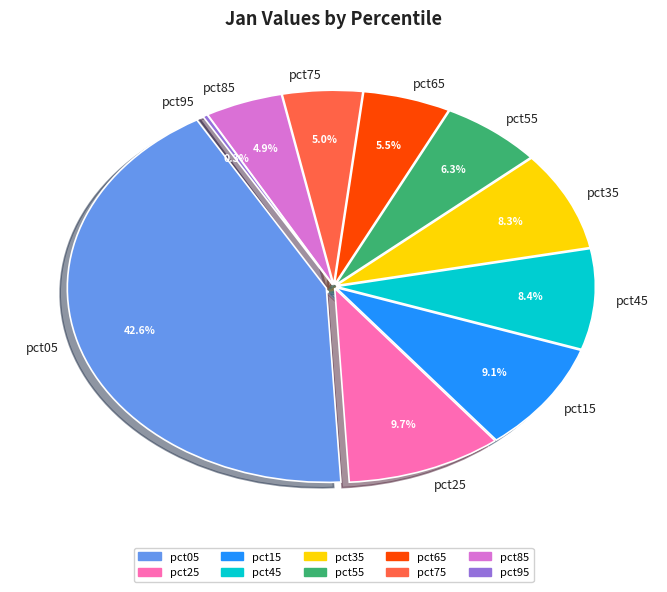

How many slices are in this pie chart?

10